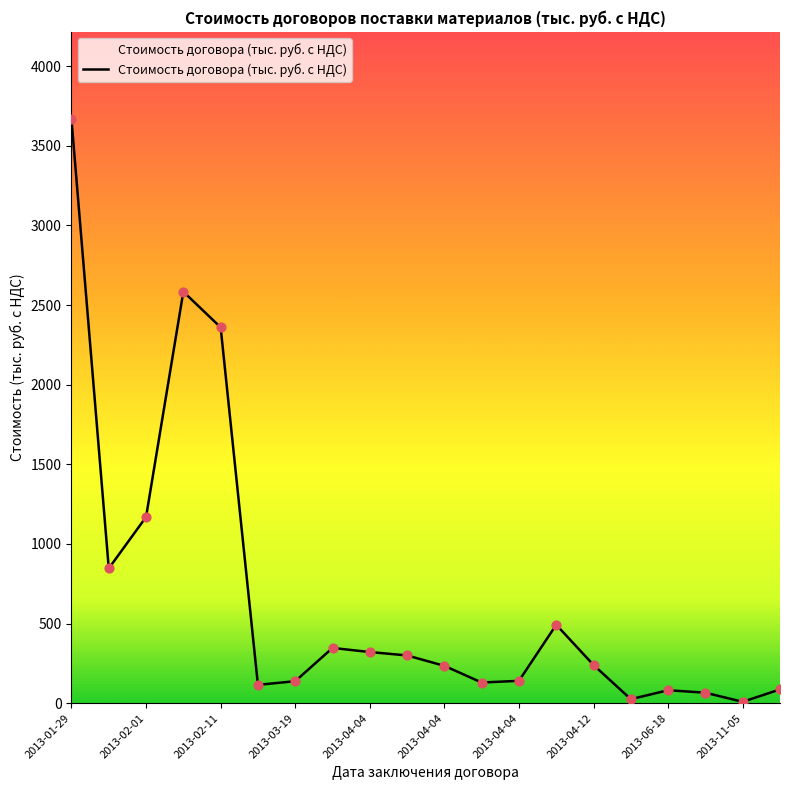

What is the maximum value shown in the chart?

3665.0